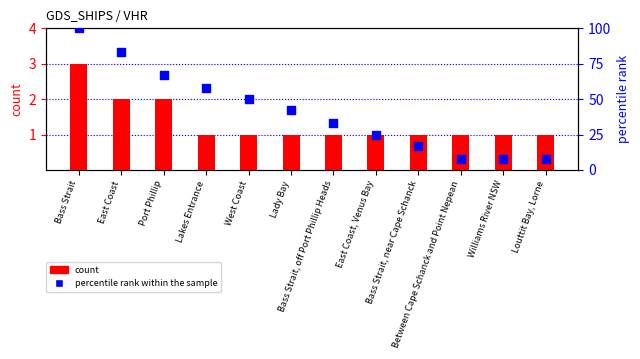

At which category is the sum across all series the highest?

Bass Strait